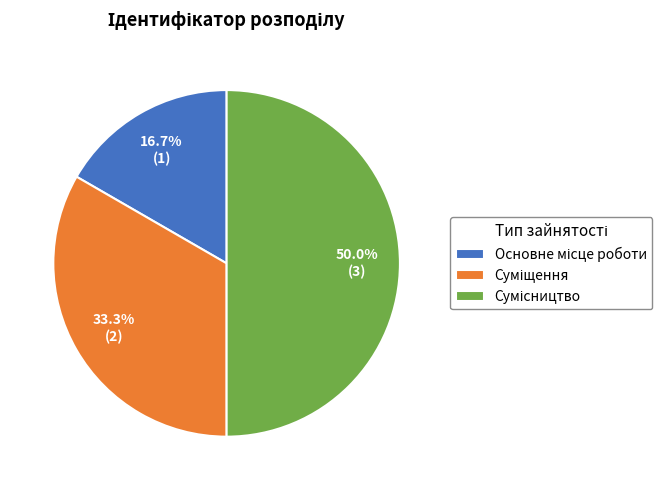

Which slice is the smallest?

Основне місце роботи